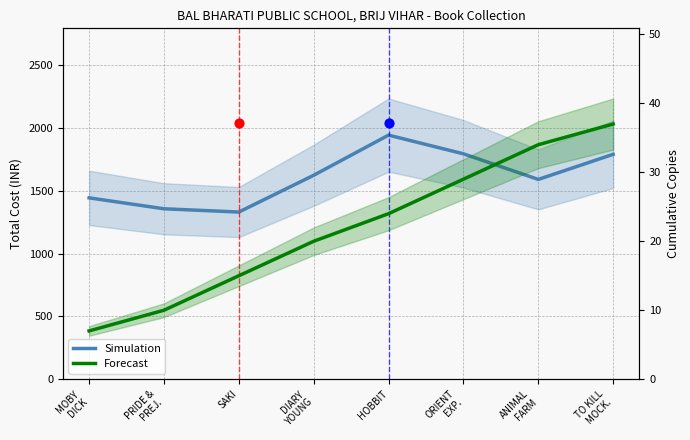

Which series contains the lowest Y value?

Forecast